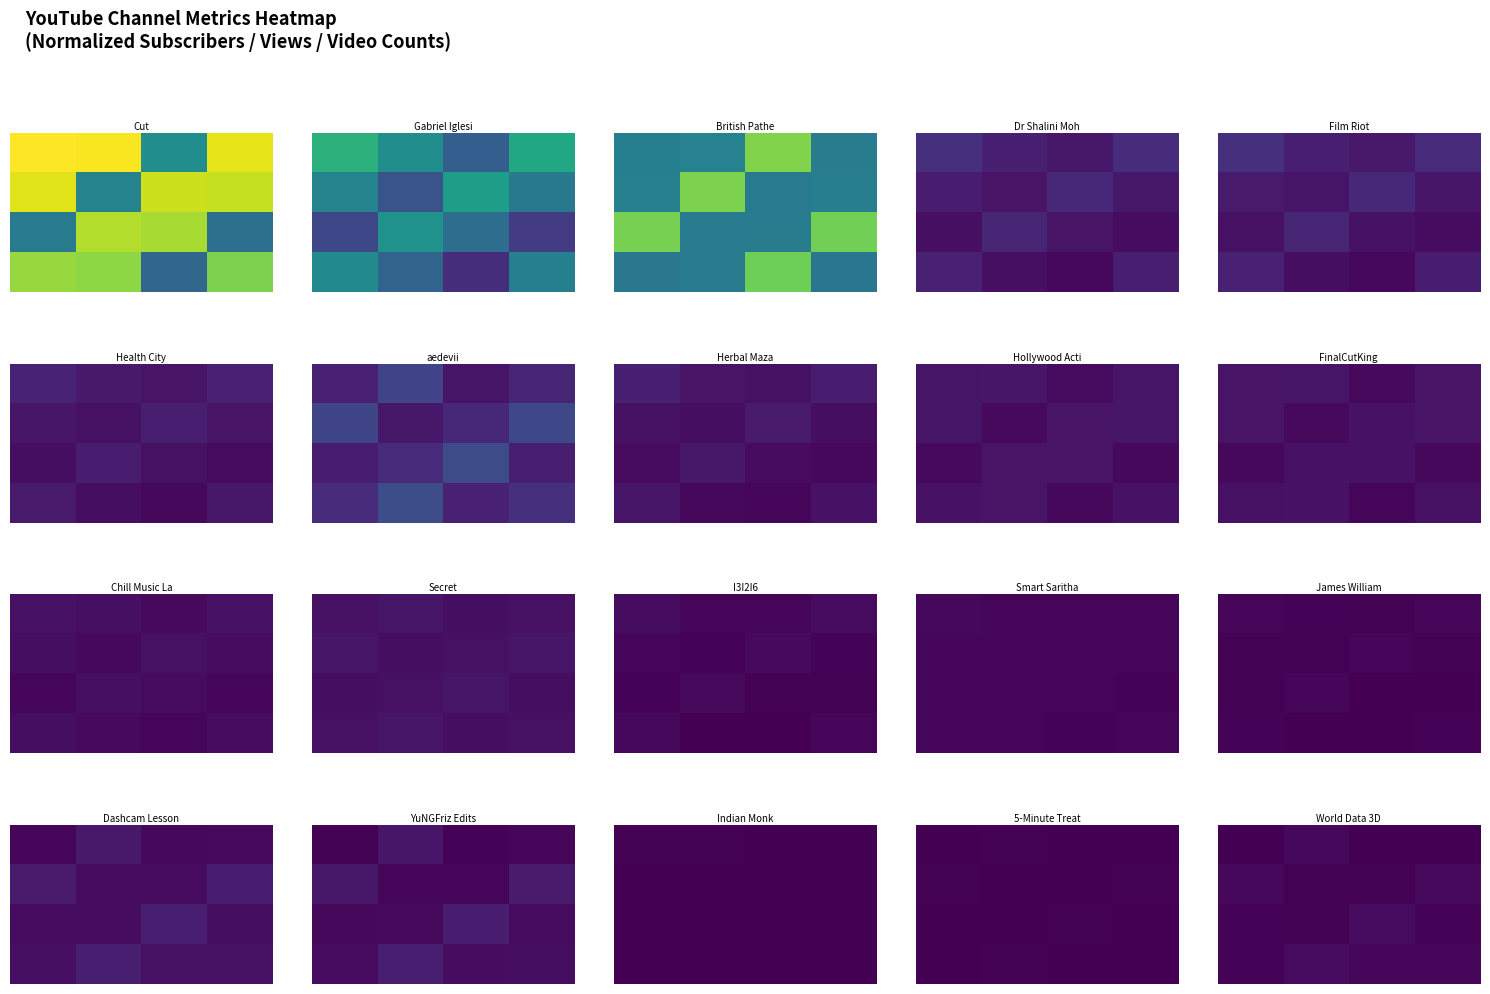

What is the total value across all series at 3?

0.1